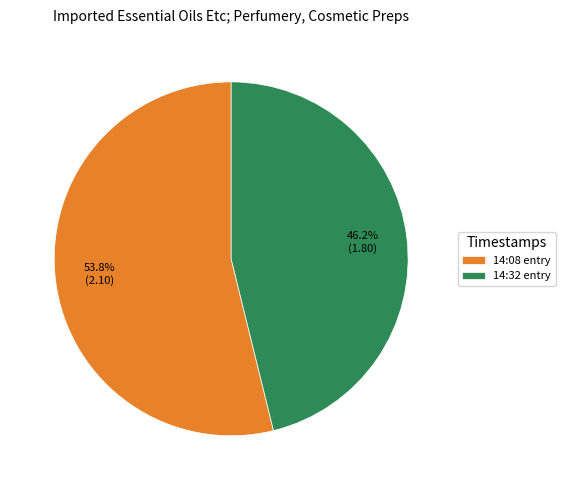

What is the smallest slice in the pie chart?

14:32 entry